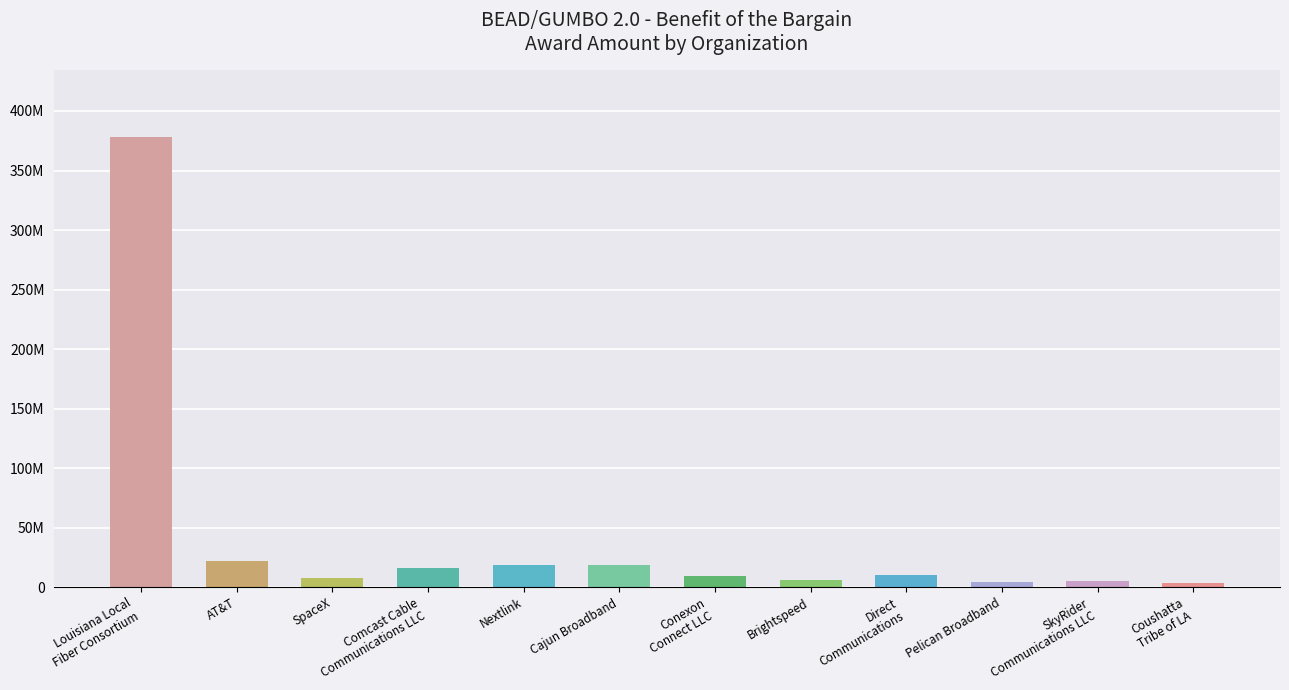

Are the bars horizontal?

No